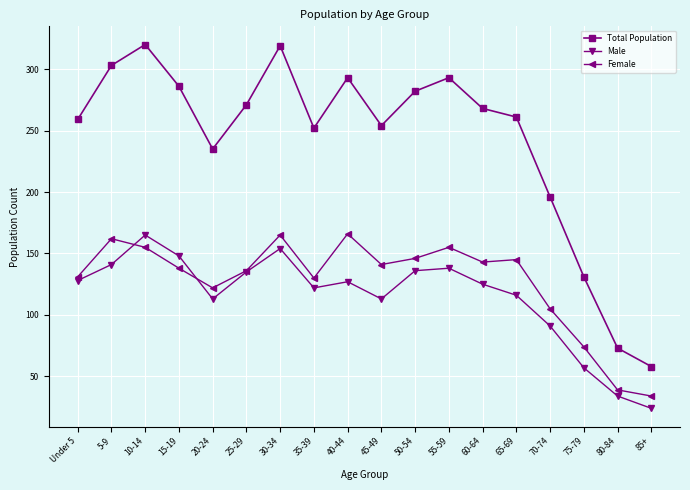

What is the approximate value of Total Population at 20-24?

235